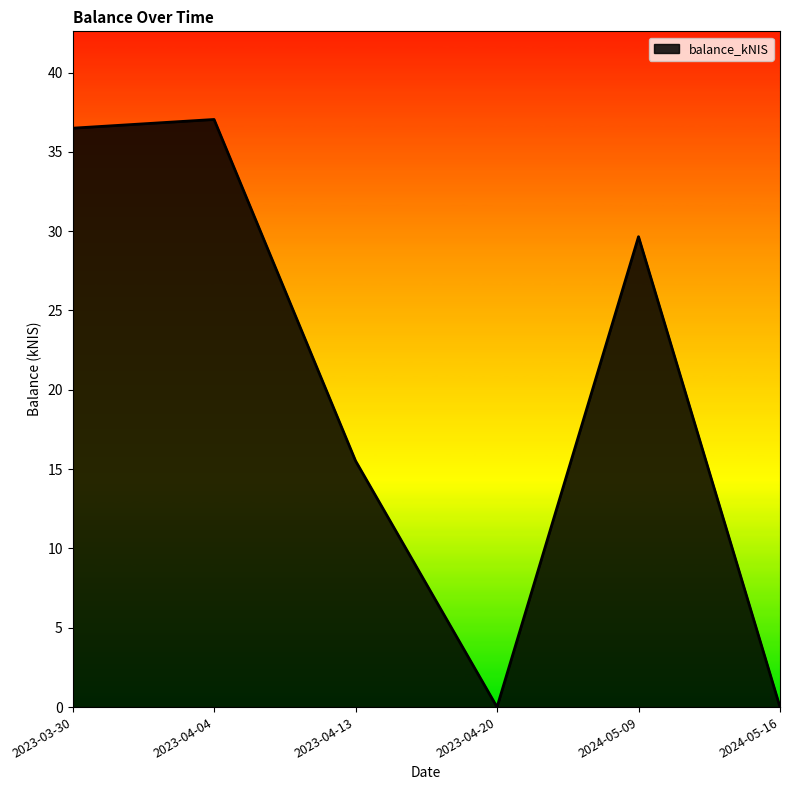

Does the chart display data point markers on the line(s)?

No